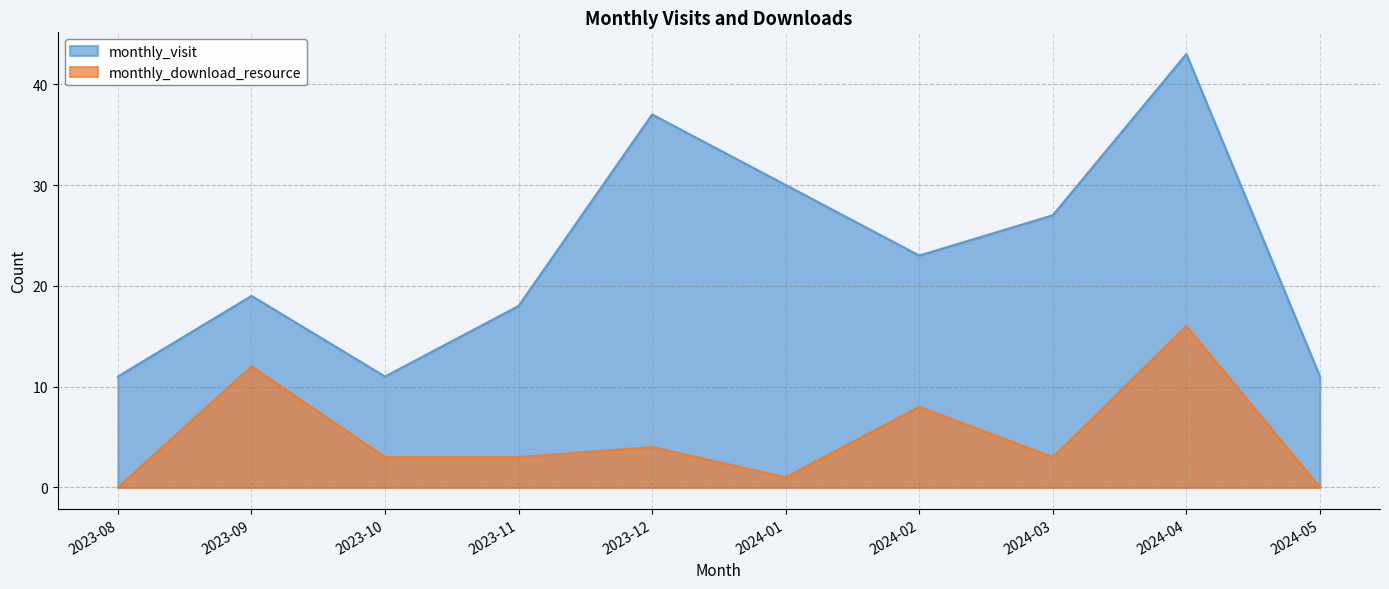

Where is the first local maximum for monthly_download_resource?

2023-09